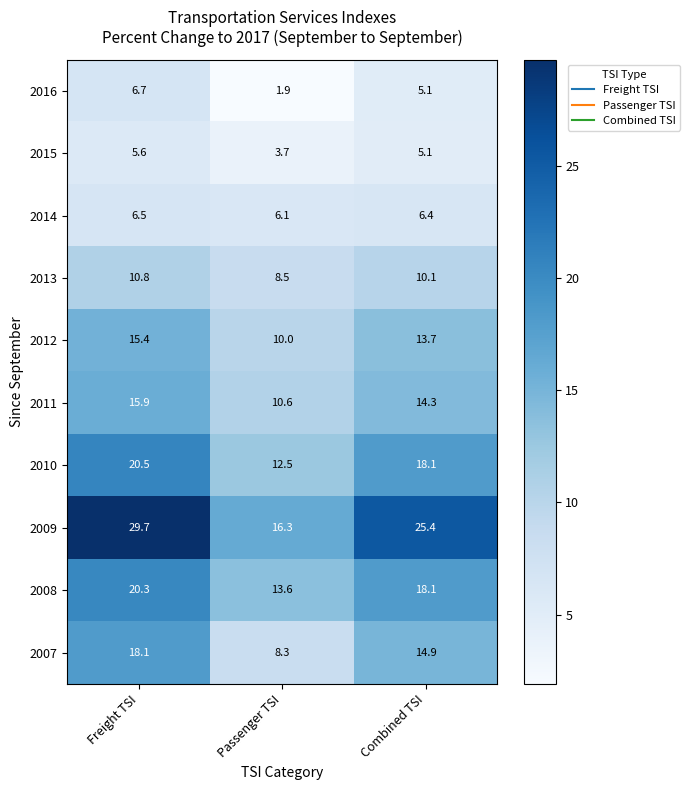

Which category has the lowest value across all series?

Passenger TSI